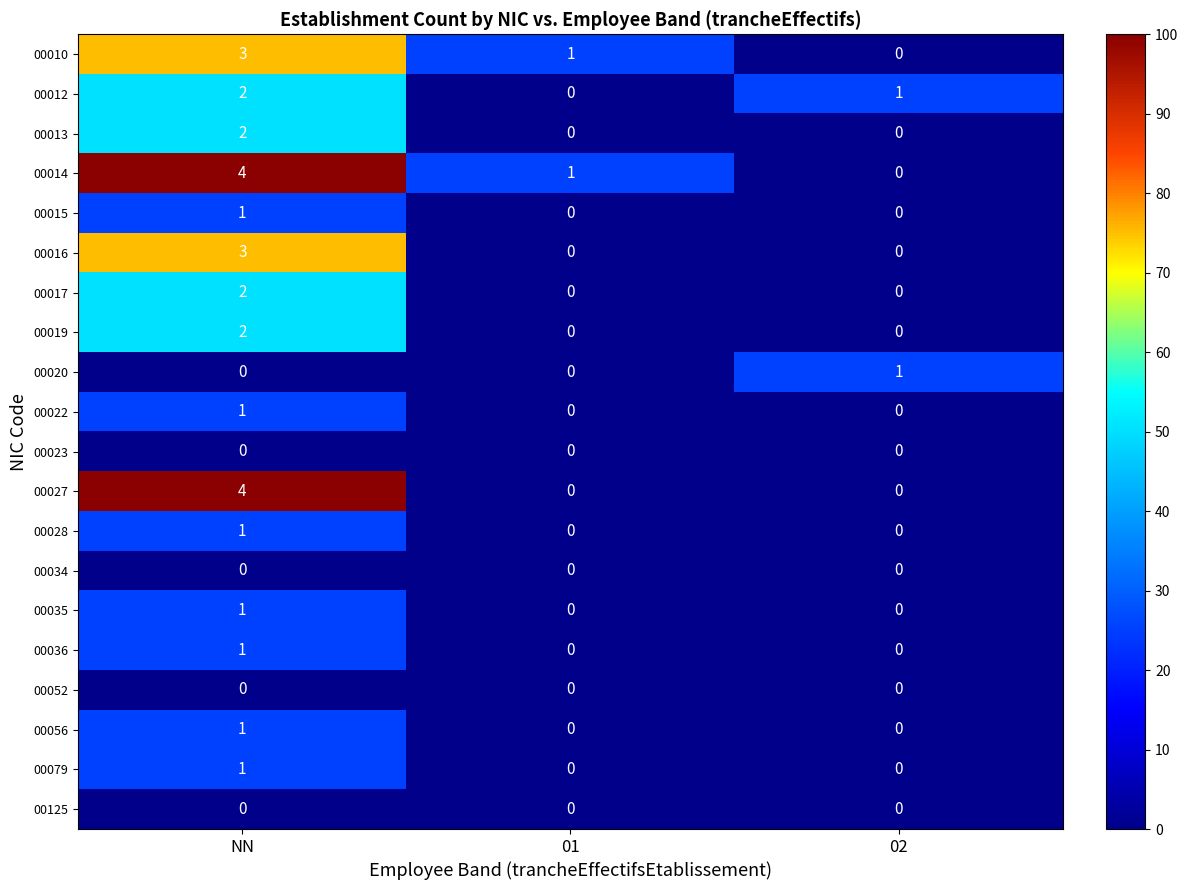

At which category is the sum across all series the highest?

NN